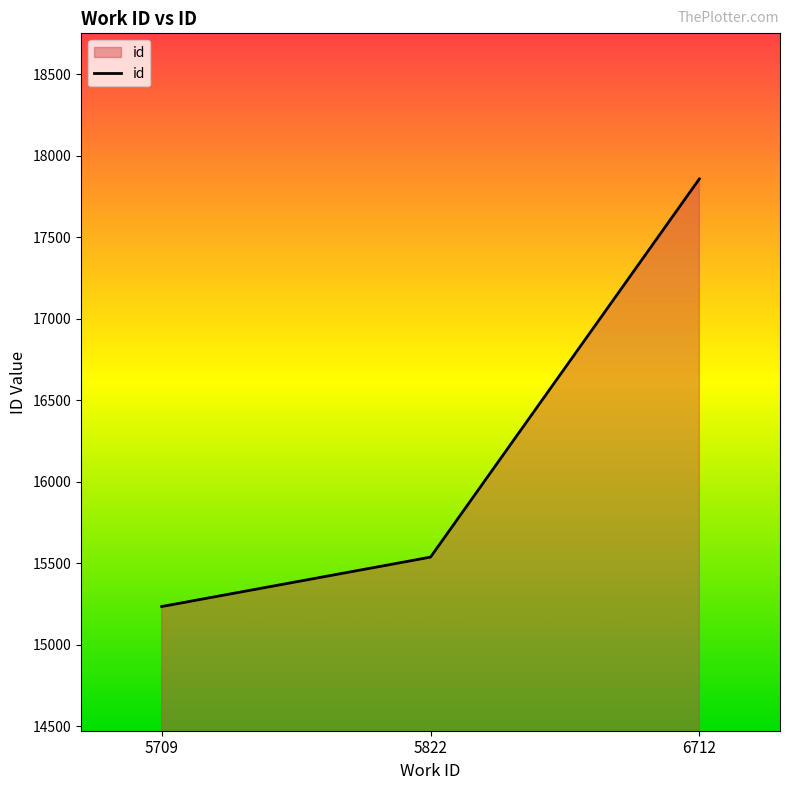

What is the smallest value displayed?

15235